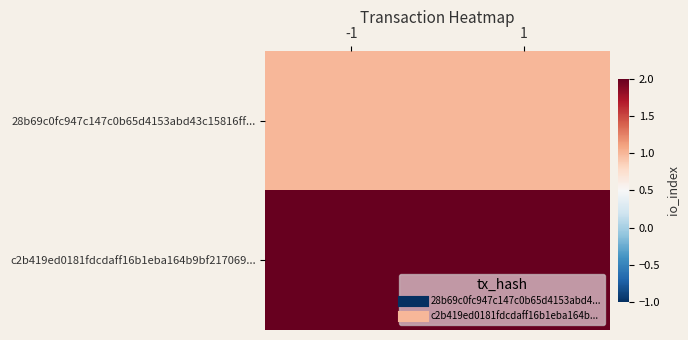

How many series are shown in this chart?

2